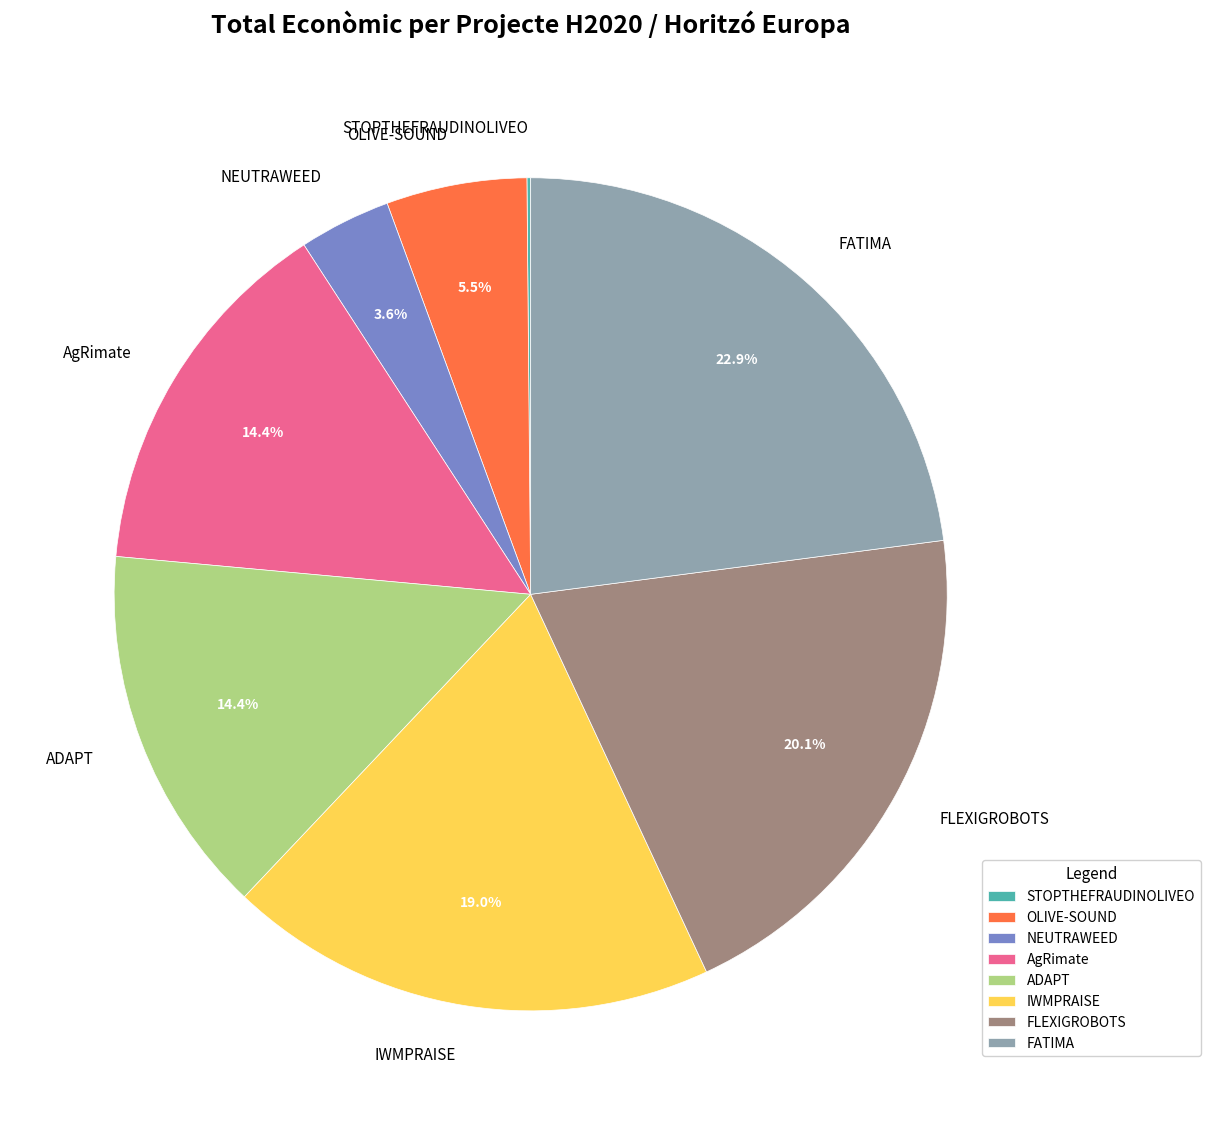

Between IWMPRAISE and AgRimate, which is larger?

IWMPRAISE